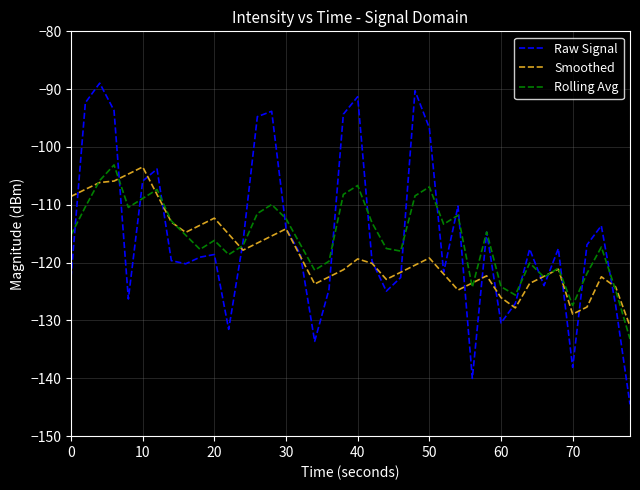

Which series has the widest spread of values?

Raw Signal